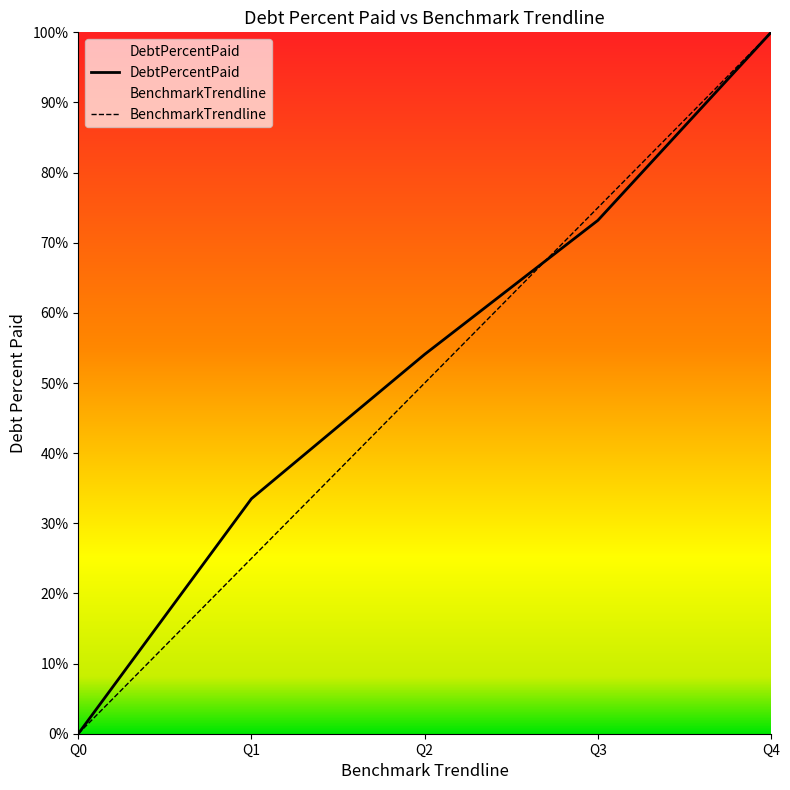

List the series in order of their overall mean, lowest first.

BenchmarkTrendline, DebtPercentPaid